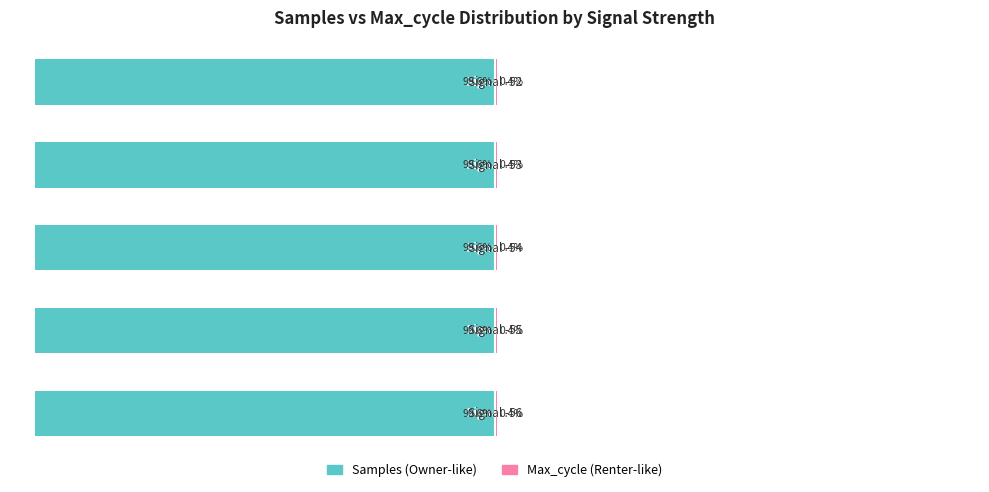

True or false: Samples (Owner-like) has a value of -45.5 at 3.

False